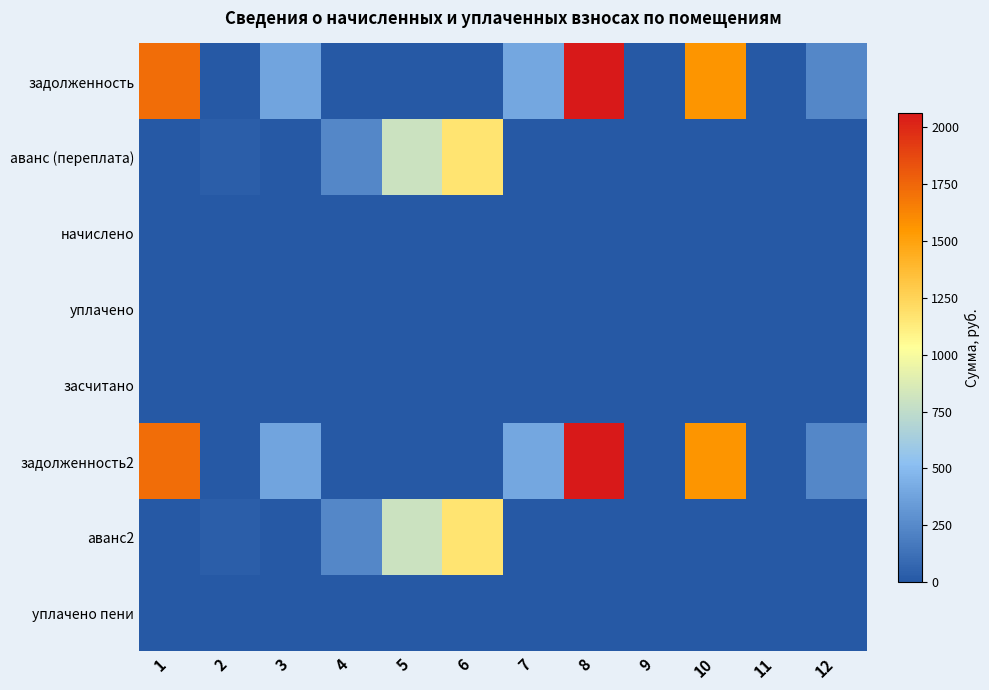

Between 2 and 7, which series saw the biggest shift?

задолженность